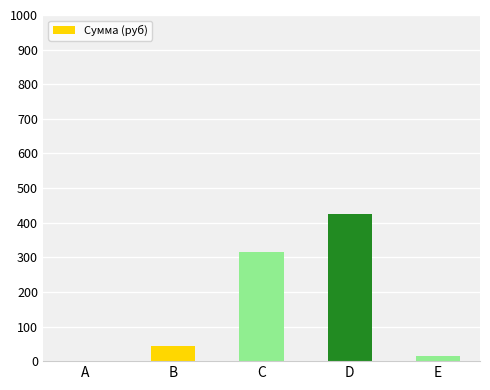

What is the change in value from C to D?

+109.0